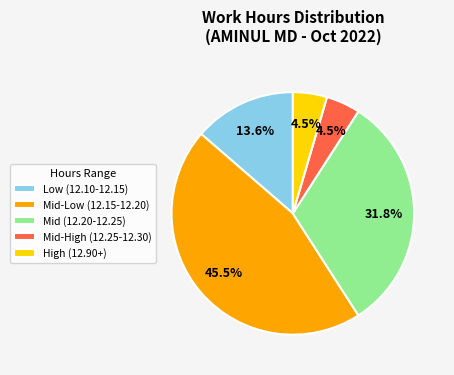

Which slice is the largest?

Mid-Low (12.15-12.20)